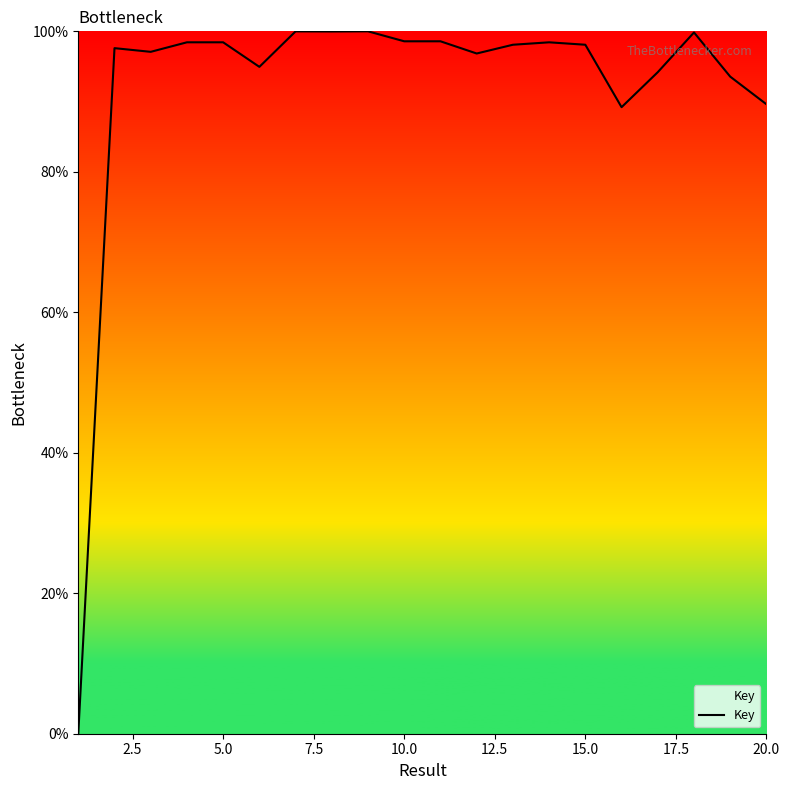

What is the difference between the maximum and minimum values?

100.0